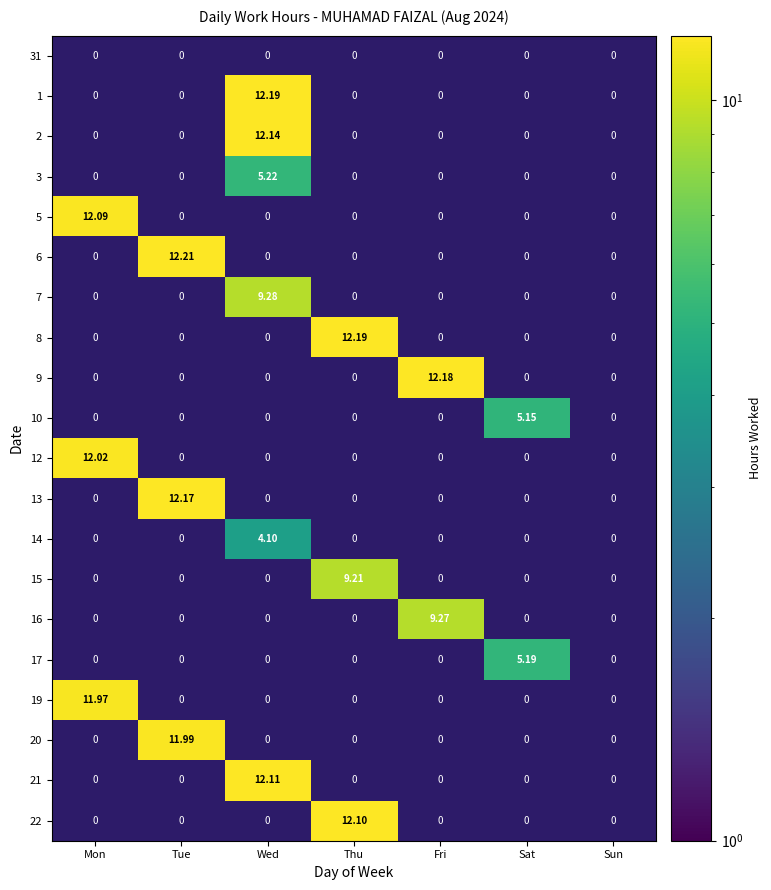

Which category has the highest value in the 10 series?

Sat